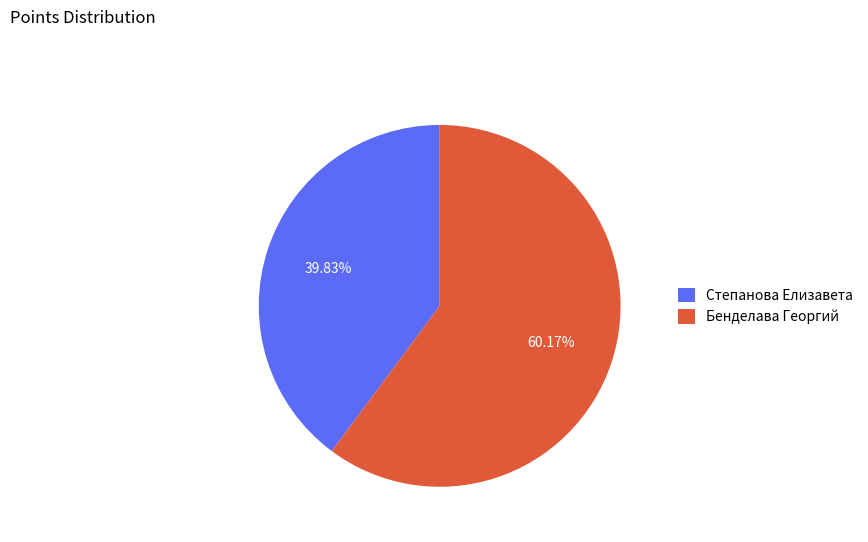

Rank the categories by value from highest to lowest.

Бенделава Георгий, Степанова Елизавета